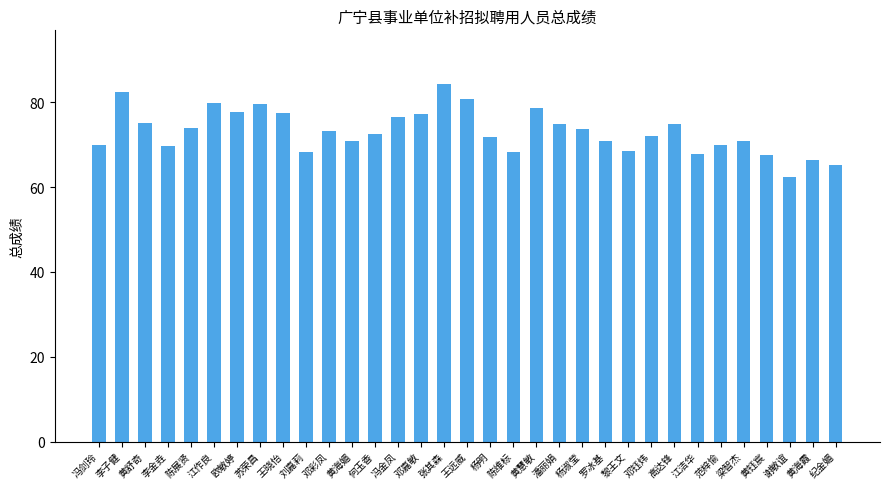

What is the value of the 3rd bar from the left?

75.0